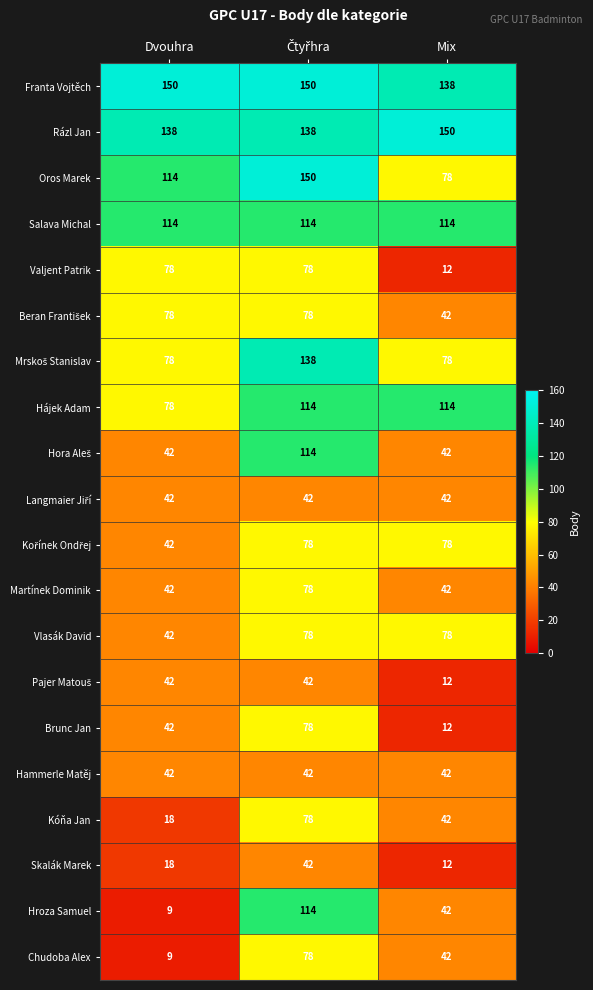

What is the greatest value displayed?

150